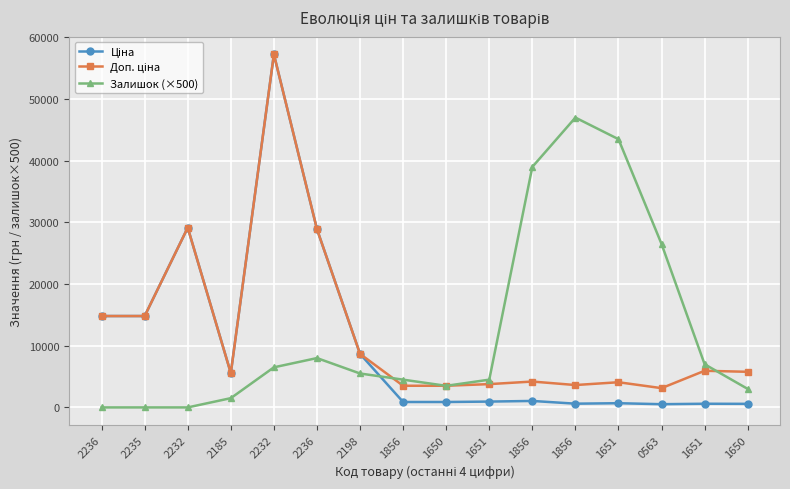

At which category does Доп. ціна reach its first local valley?

2185